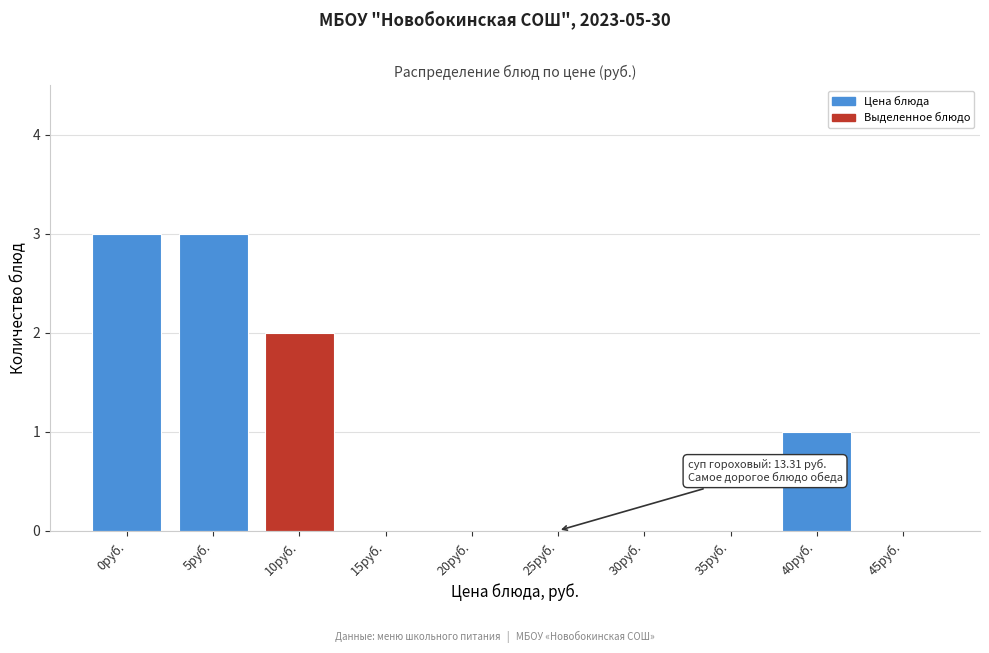

Reading left to right, what are all the values shown in this chart?

0руб.=3	5руб.=3	10руб.=2	15руб.=0	20руб.=0	25руб.=0	30руб.=0	35руб.=0	40руб.=1	45руб.=0